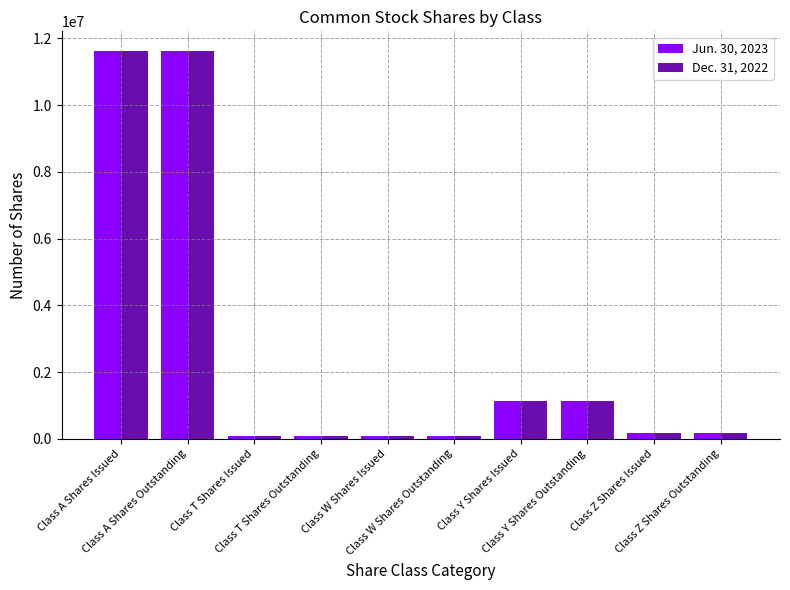

At how many categories does at least one series exceed 581415?

4